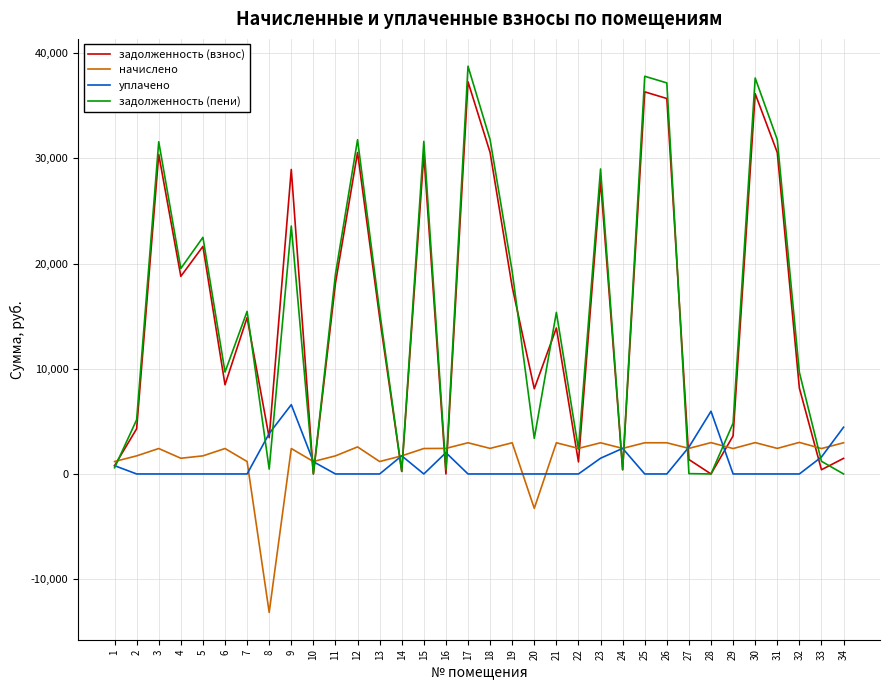

Where does the задолженность (взнос) series first go above 14858?

3